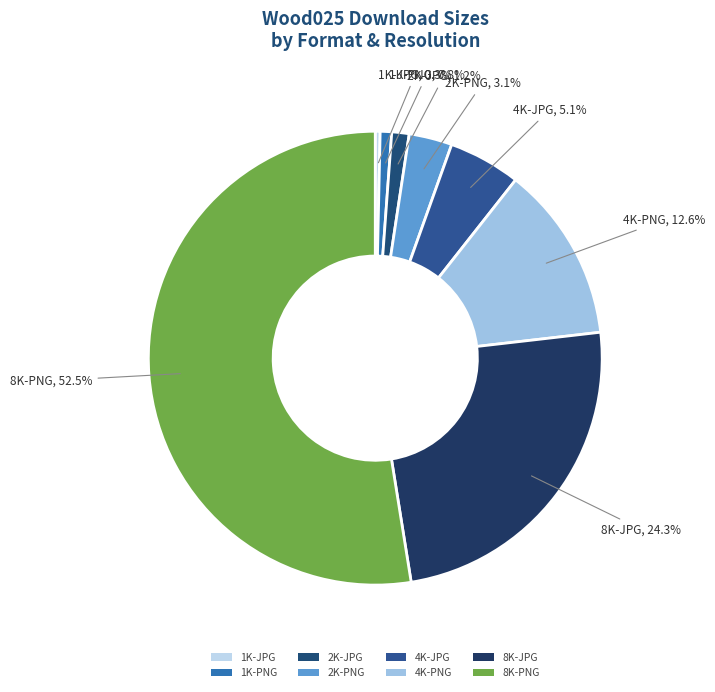

How many slices are in this pie chart?

8